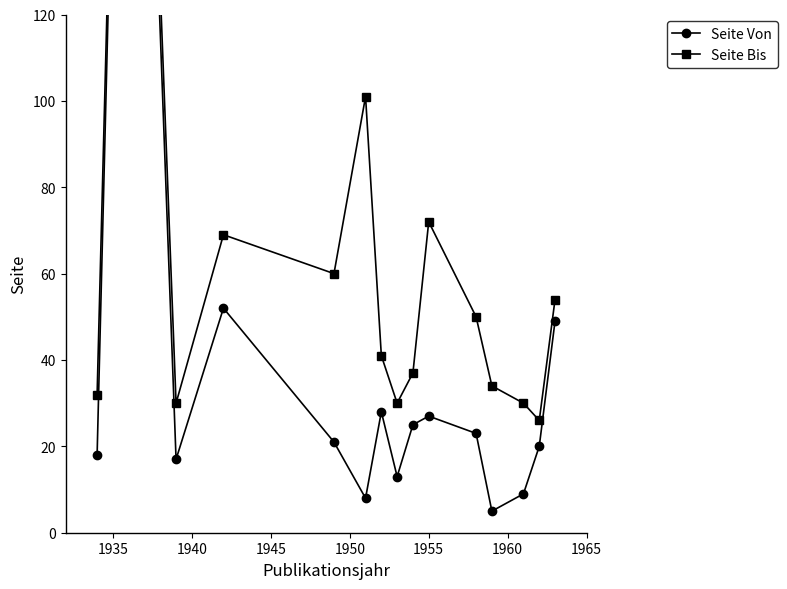

At which category does the chart reach its peak across all series?

1935